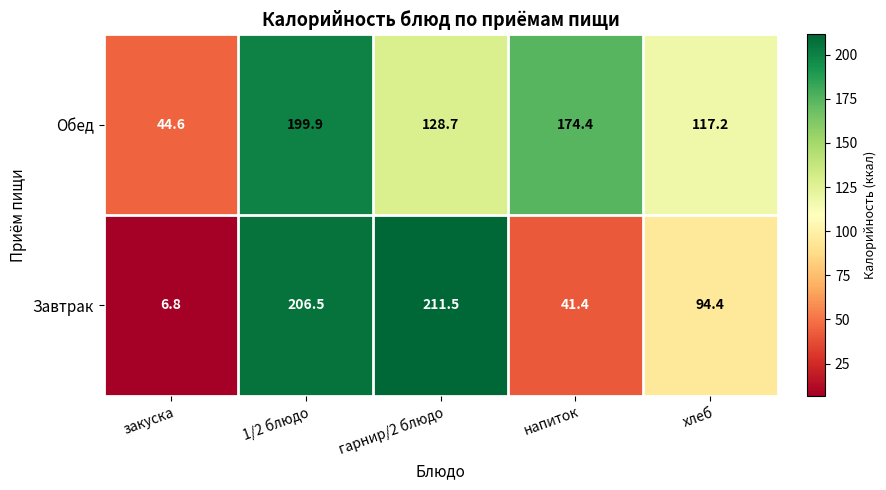

Reading left to right, what are all the values shown in this chart?

Обед: закуска=44.6	1/2 блюдо=199.9	гарнир/2 блюдо=128.7	напиток=174.4	хлеб=117.2
Завтрак: закуска=6.8	1/2 блюдо=206.5	гарнир/2 блюдо=211.5	напиток=41.4	хлеб=94.4